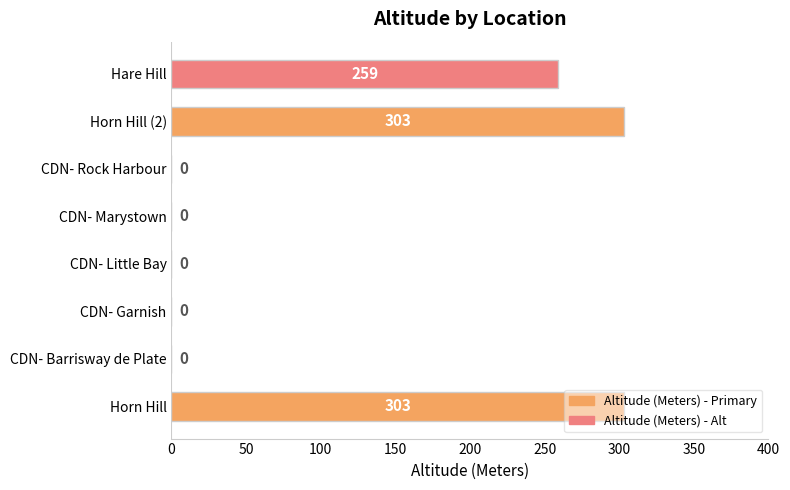

At which label is the value closest to 151?

Hare Hill